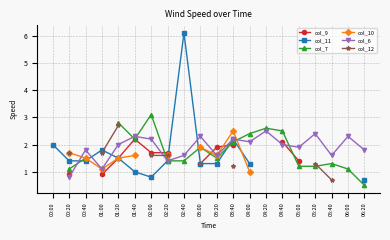

What are all the series names shown in the legend?

col_9, col_11, col_7, col_10, col_6, col_12